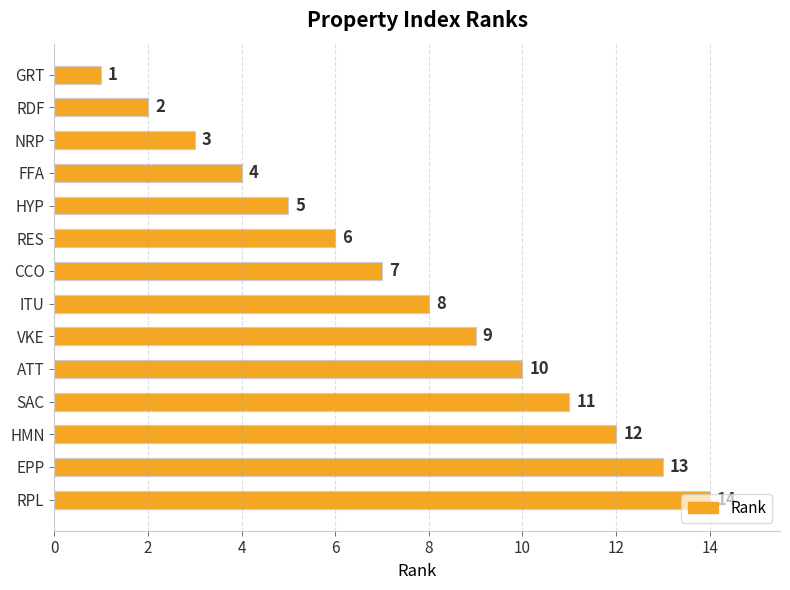

What is the difference between the maximum and minimum values?

13